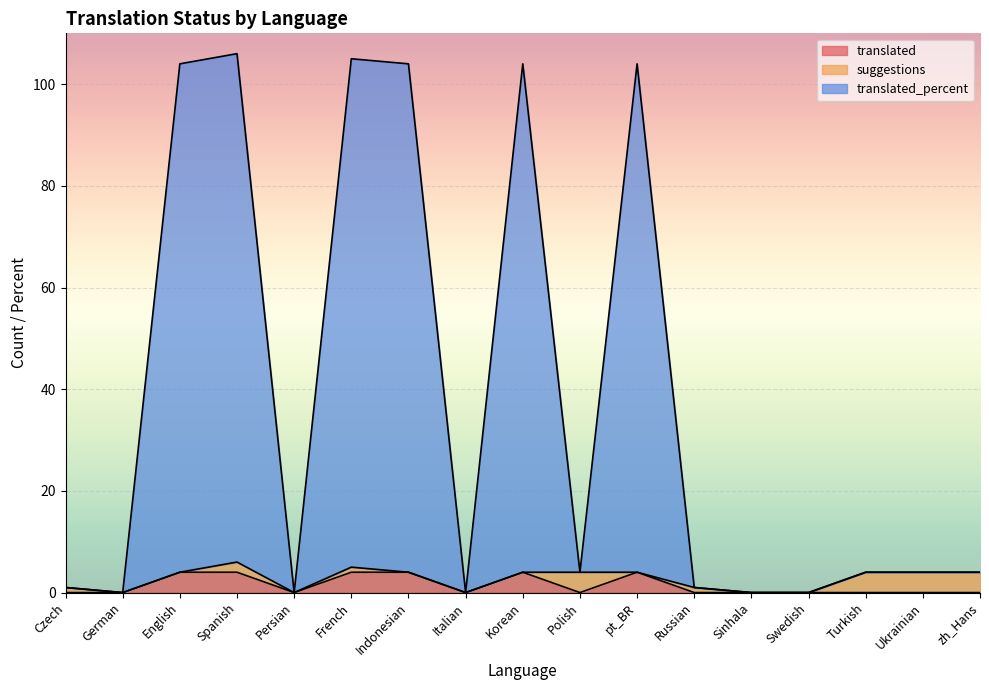

What value does the translated series have at English?

4